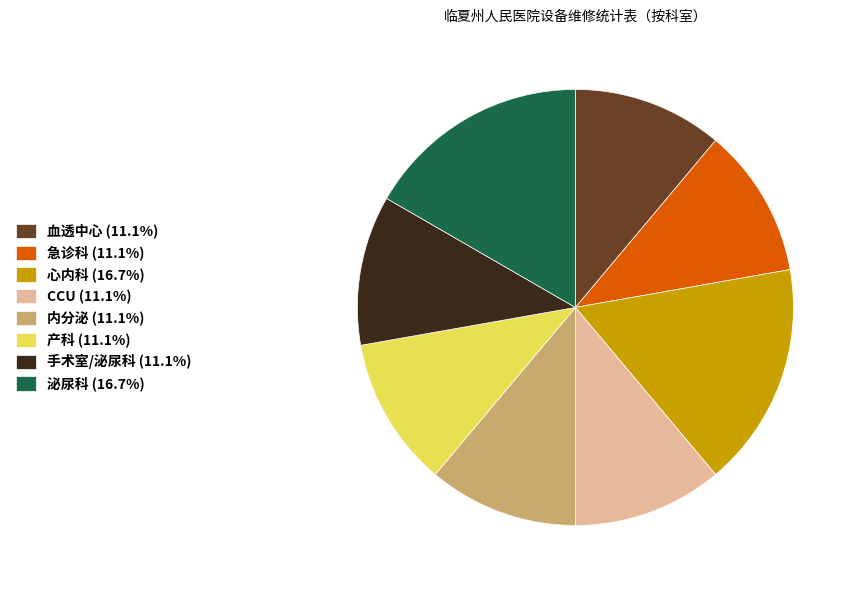

Does 泌尿科 account for over 50% of the chart?

No